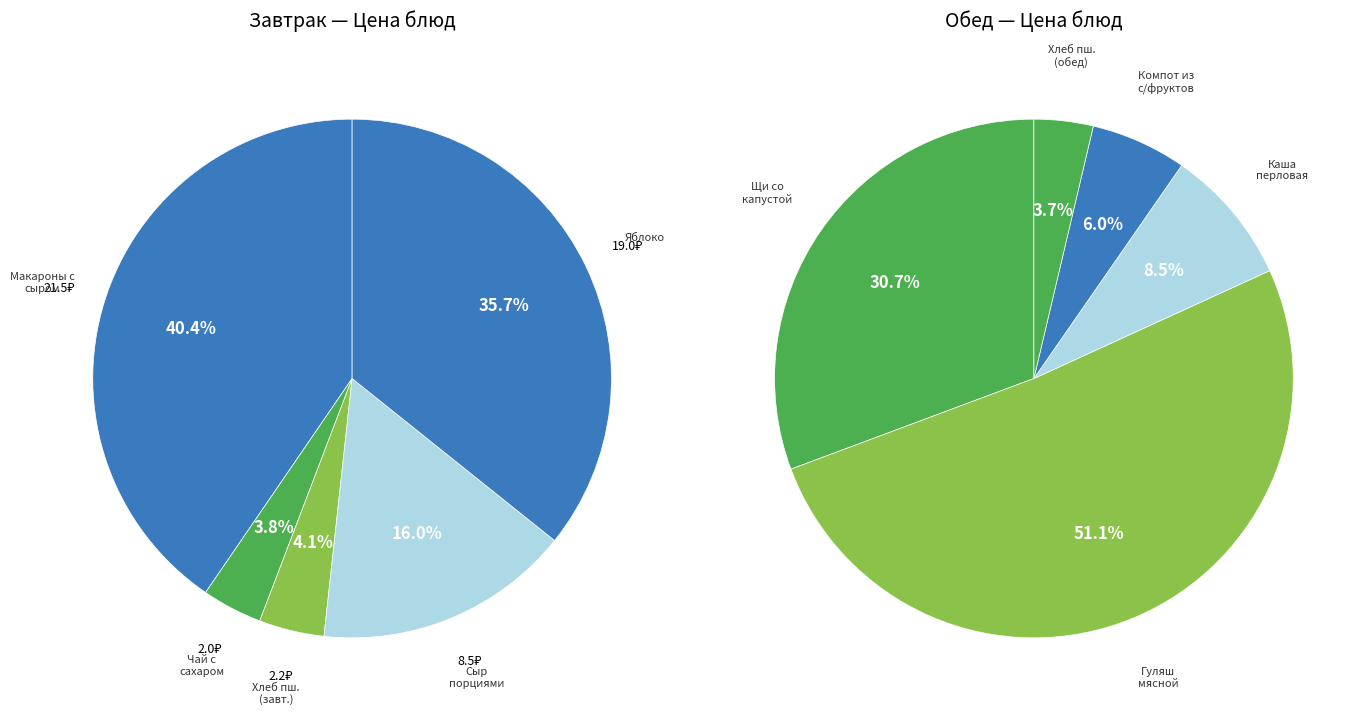

Count the number of slices in the pie.

10